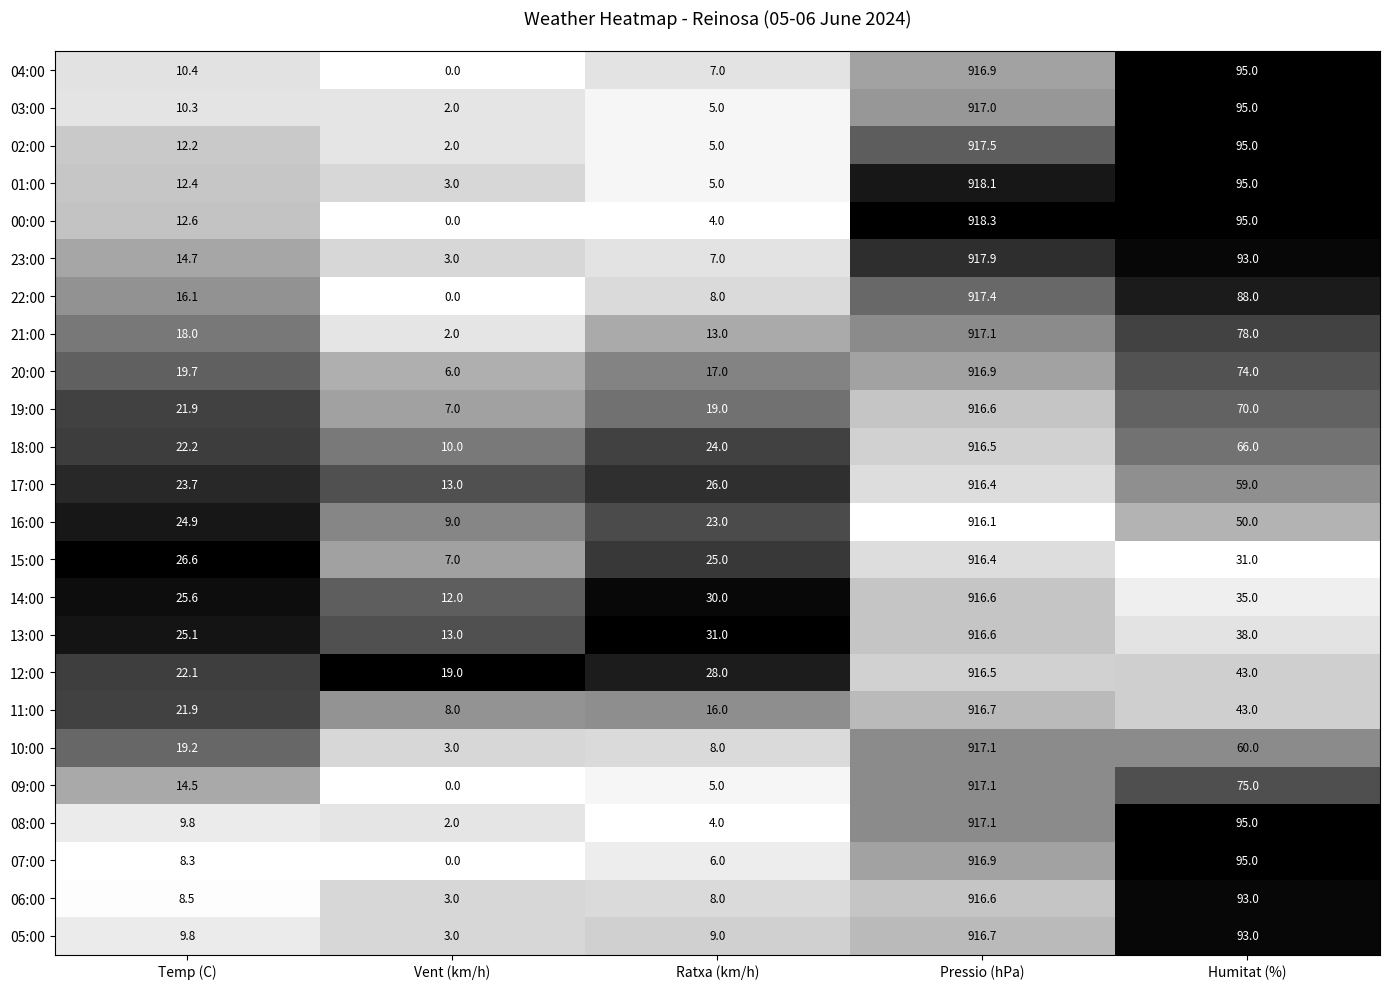

How many data points does each series have?

5